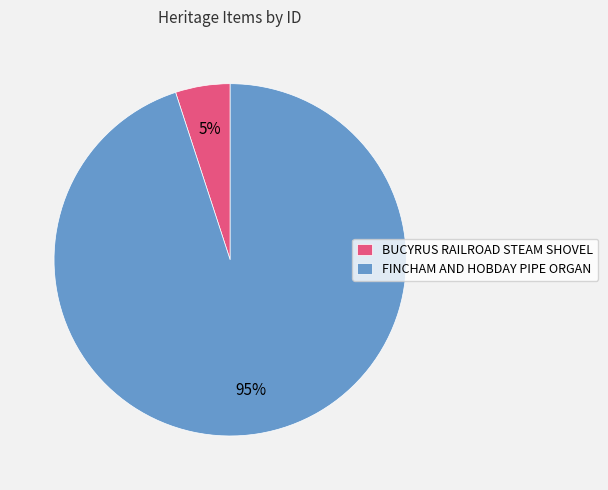

Is it true that BUCYRUS RAILROAD STEAM SHOVEL is 16% of the pie?

False